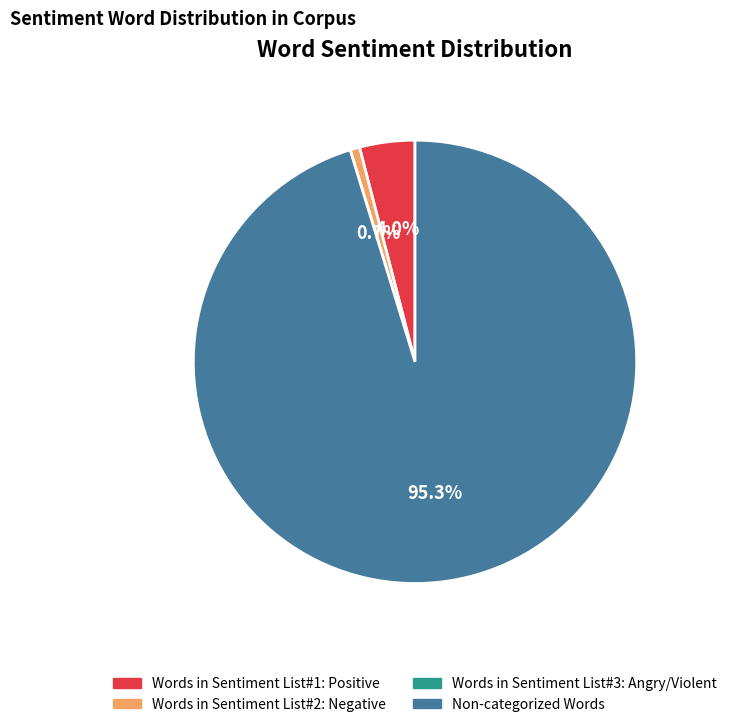

True or false: Words in Sentiment List#1: Positive accounts for 4% of the total.

True